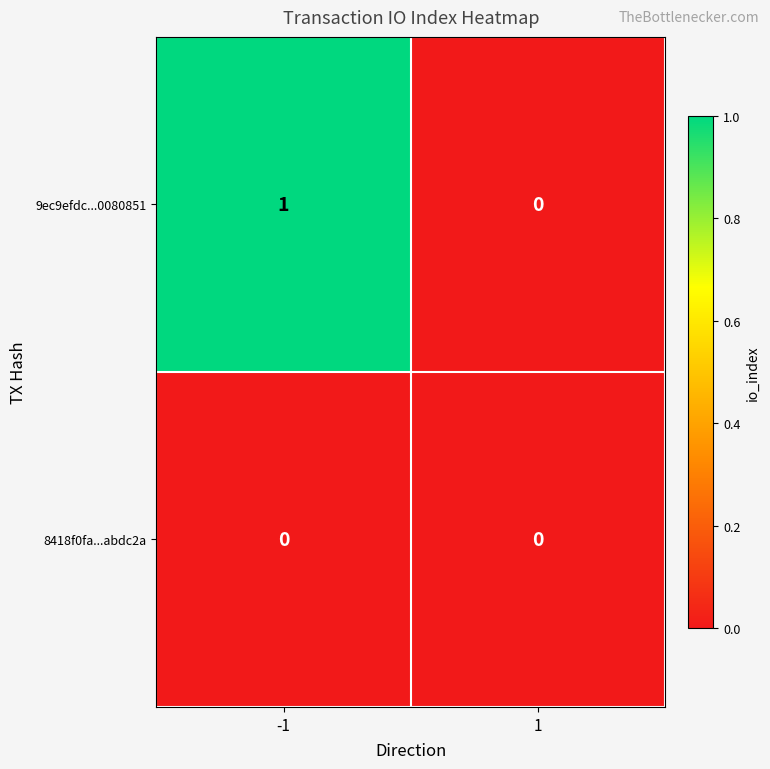

What is the total value across all series at -1?

1